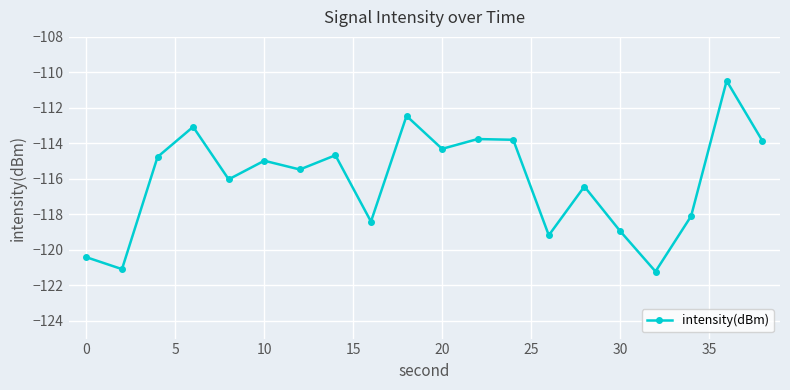

Reading left to right, transcribe all the data shown in this chart.

-120.4	-121.1	-114.8	-113.1	-116.0	-115.0	-115.5	-114.7	-118.4	-112.5	-114.3	-113.8	-113.8	-119.2	-116.4	-118.9	-121.2	-118.1	-110.5	-113.8